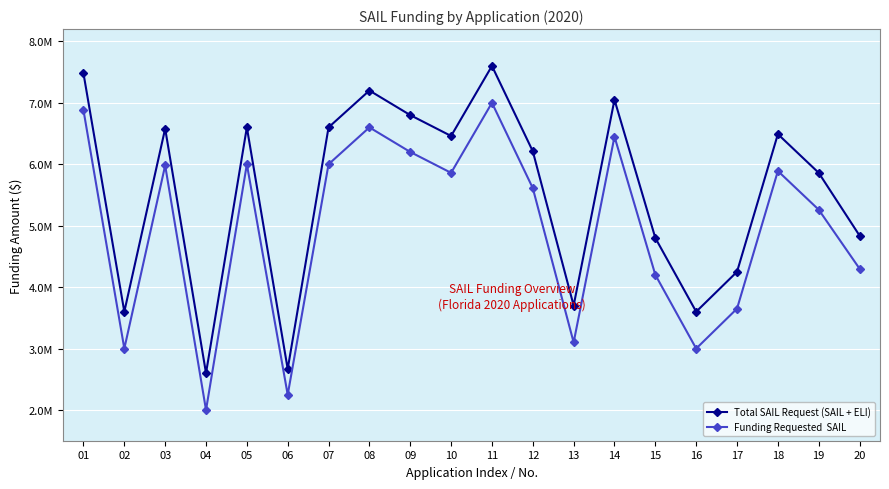

What is the smallest value displayed?

2000000